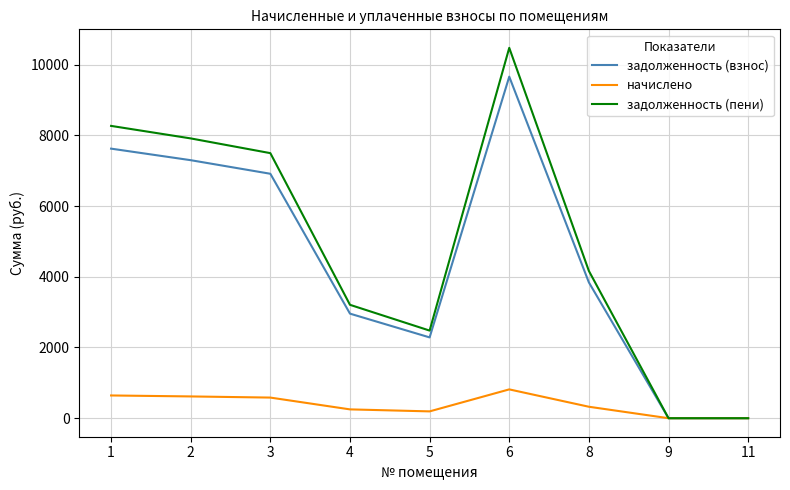

How many interior local peaks does the задолженность (взнос) series have?

1